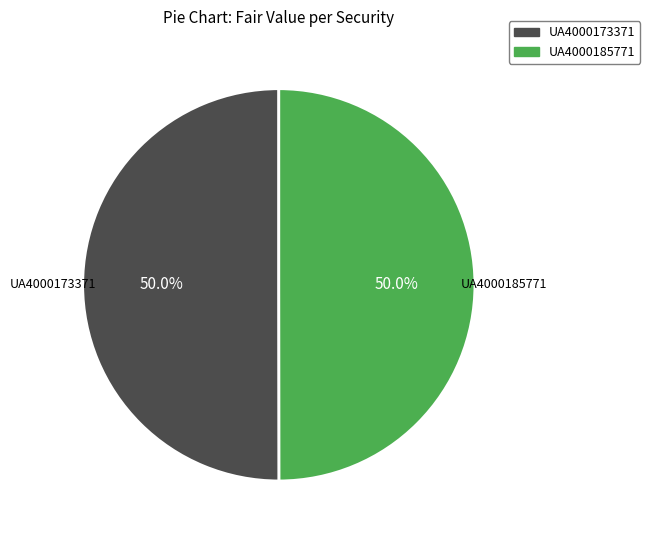

To the nearest percent, what percentage of the pie is UA4000173371?

50%